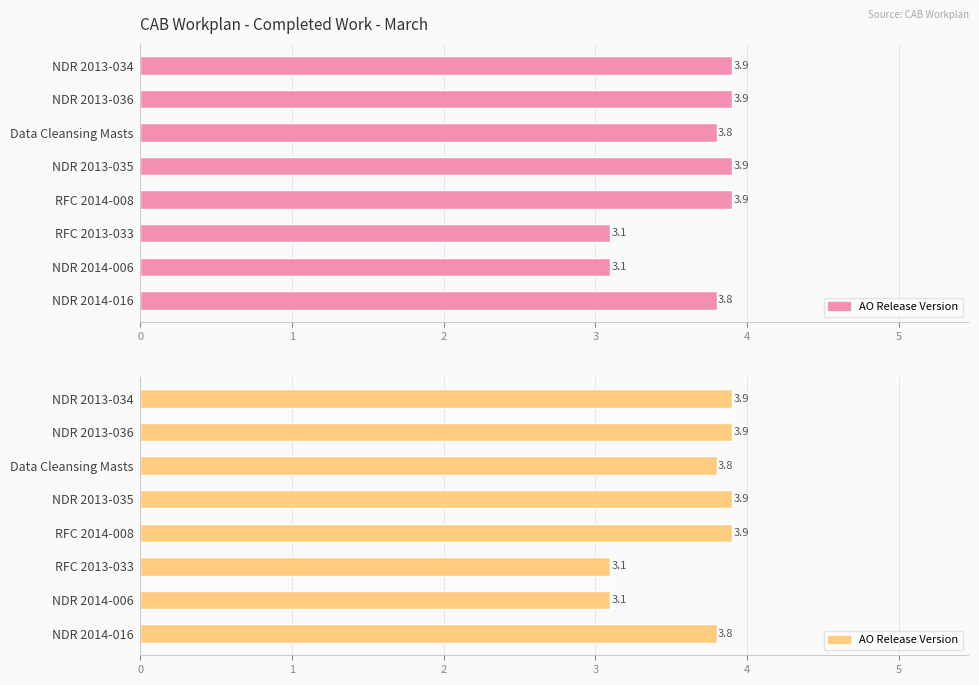

Rank the categories by value from lowest to highest.

RFC 2013-033, NDR 2014-006, Data Cleansing Masts, NDR 2014-016, NDR 2013-034, NDR 2013-036, NDR 2013-035, RFC 2014-008